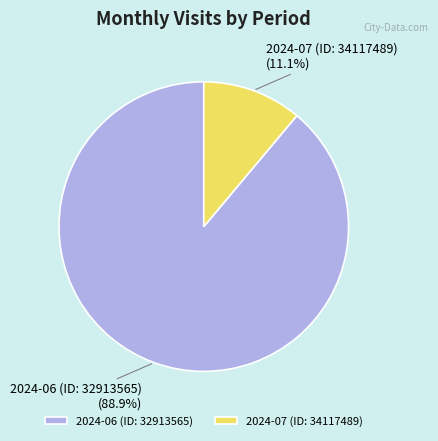

To the nearest percent, what is the difference between the largest and smallest slice percentages?

78%